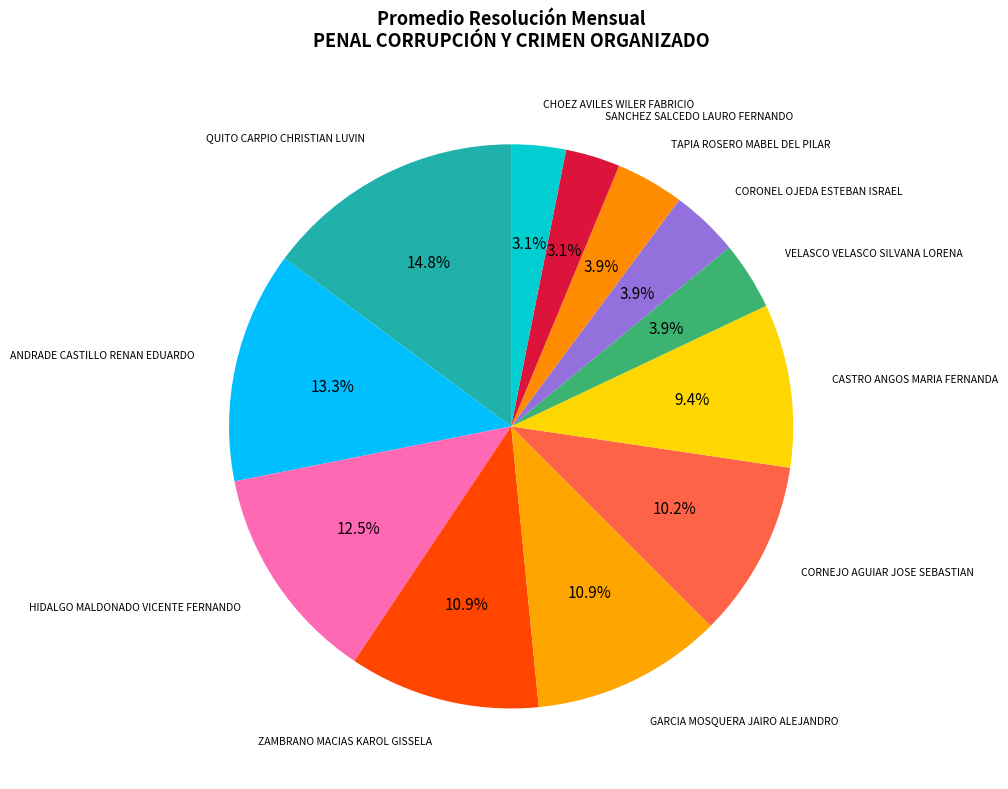

How many segments does this pie chart have?

12